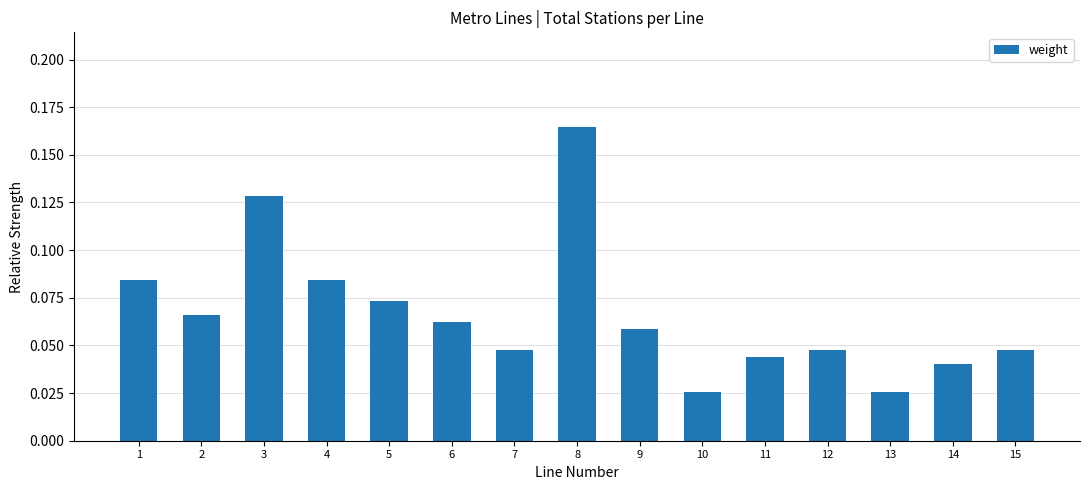

How many data points does each series have?

15